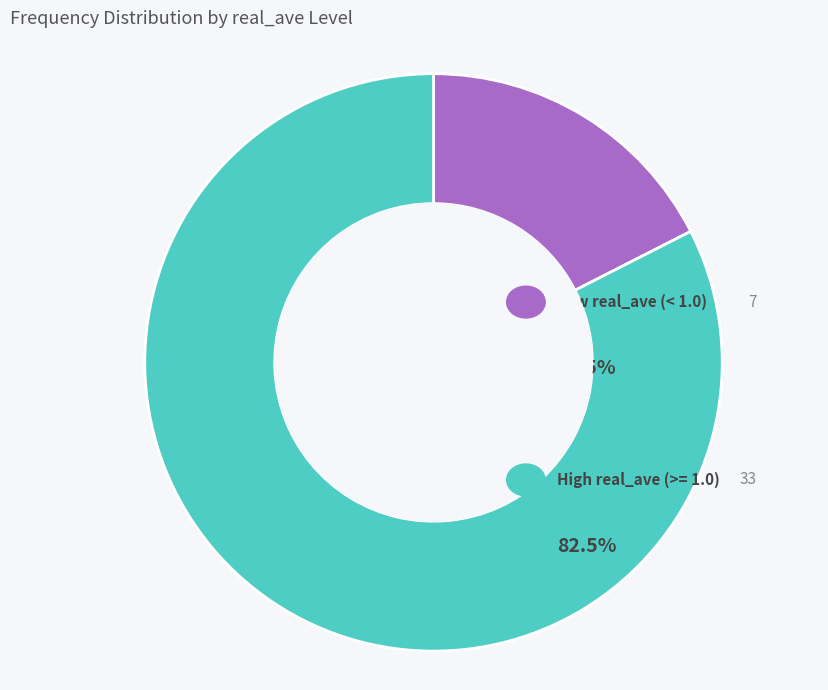

Which has a higher value, Low real_ave (< 1.0) or High real_ave (>= 1.0)?

High real_ave (>= 1.0)